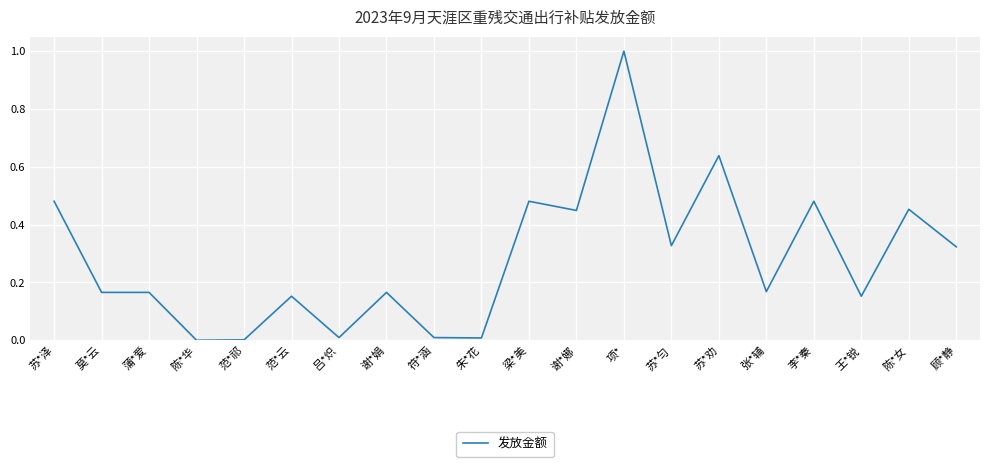

What is the change in value from 陈*华 to 苏*劝?

+0.6